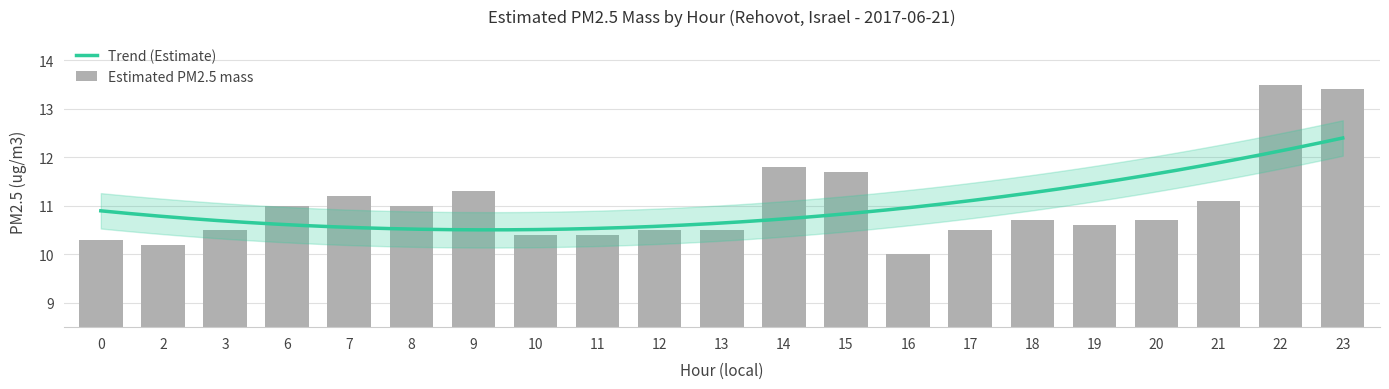

What is the value of the 3rd bar from the left?

10.5